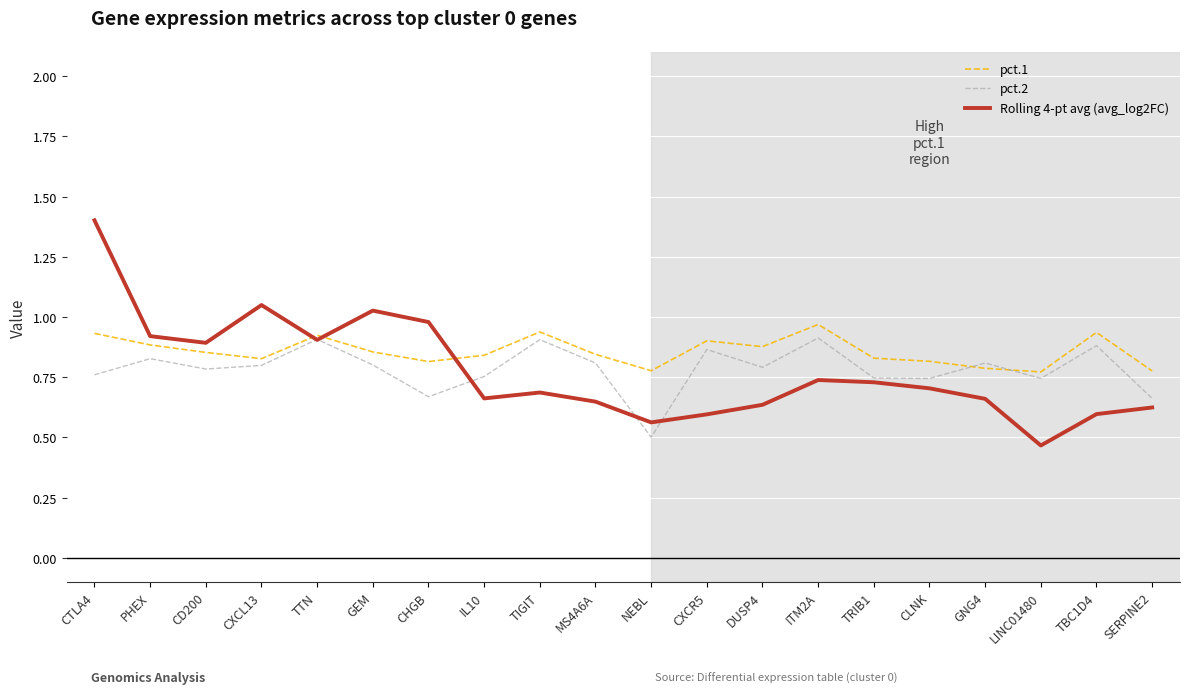

What position from the right is TTN?

16